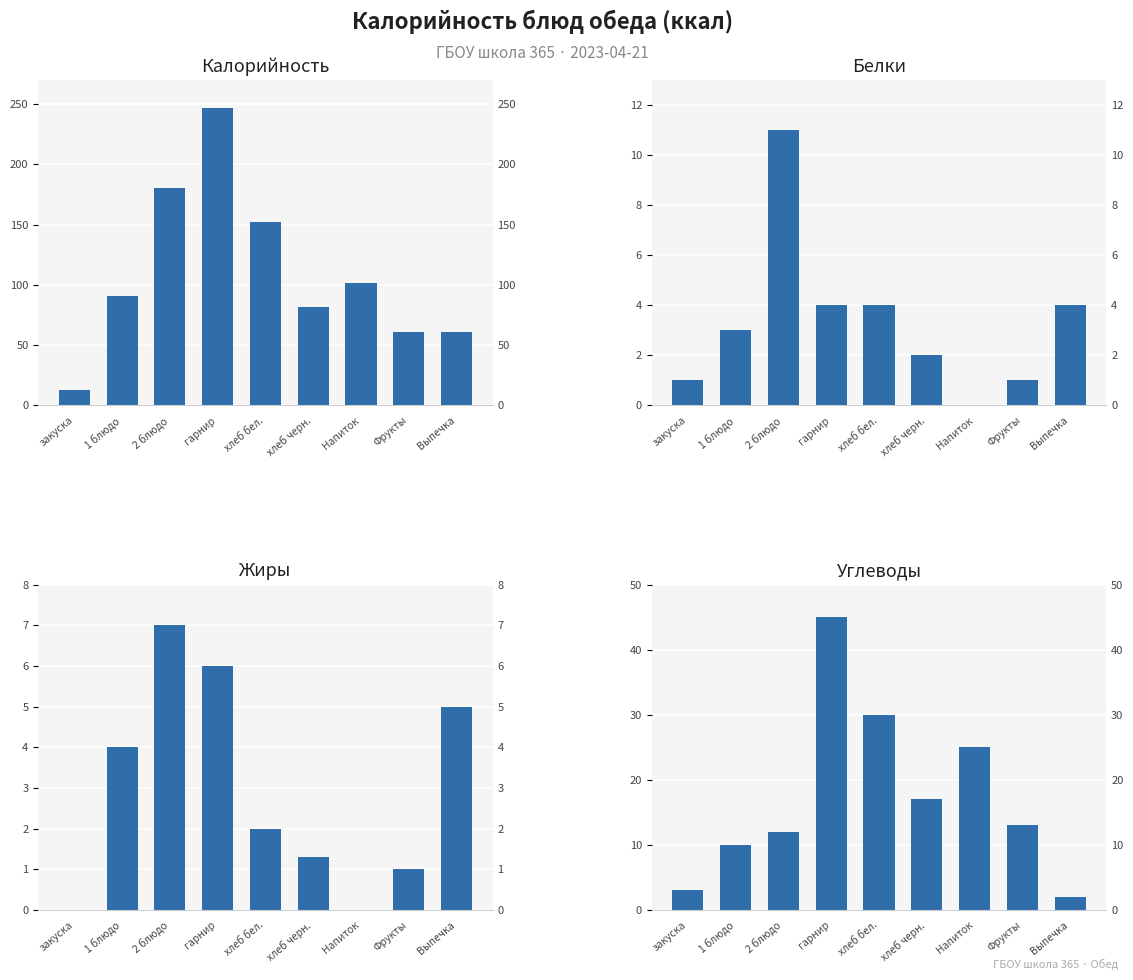

At гарнир, list the series in order from smallest to largest.

Белки, Жиры, Углеводы, Калорийность